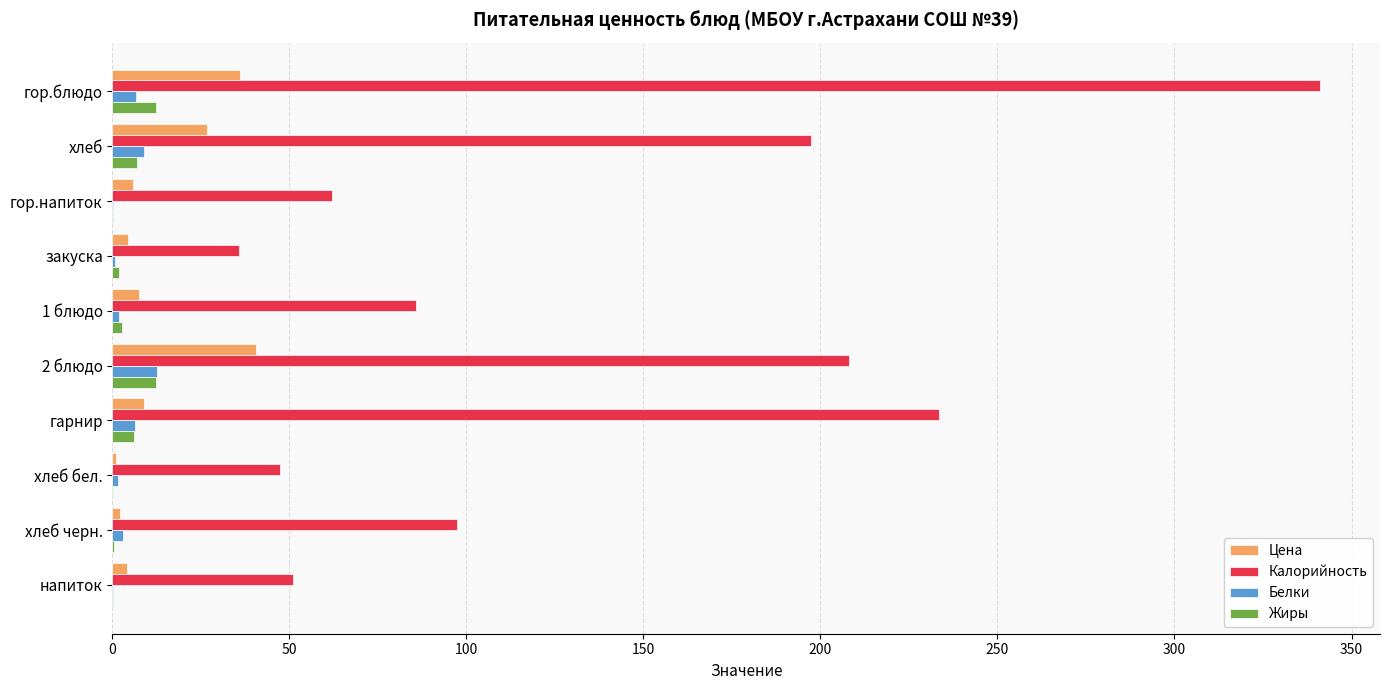

How many distinct data groups are displayed?

4